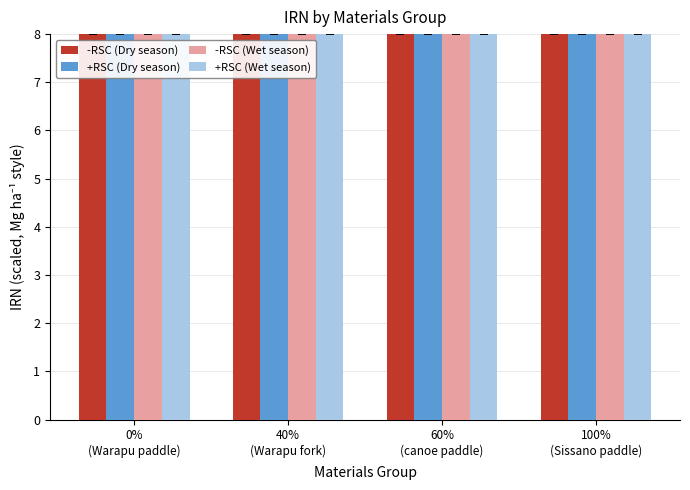

What are all the series names shown in the legend?

-RSC (Dry season), +RSC (Dry season), -RSC (Wet season), +RSC (Wet season)